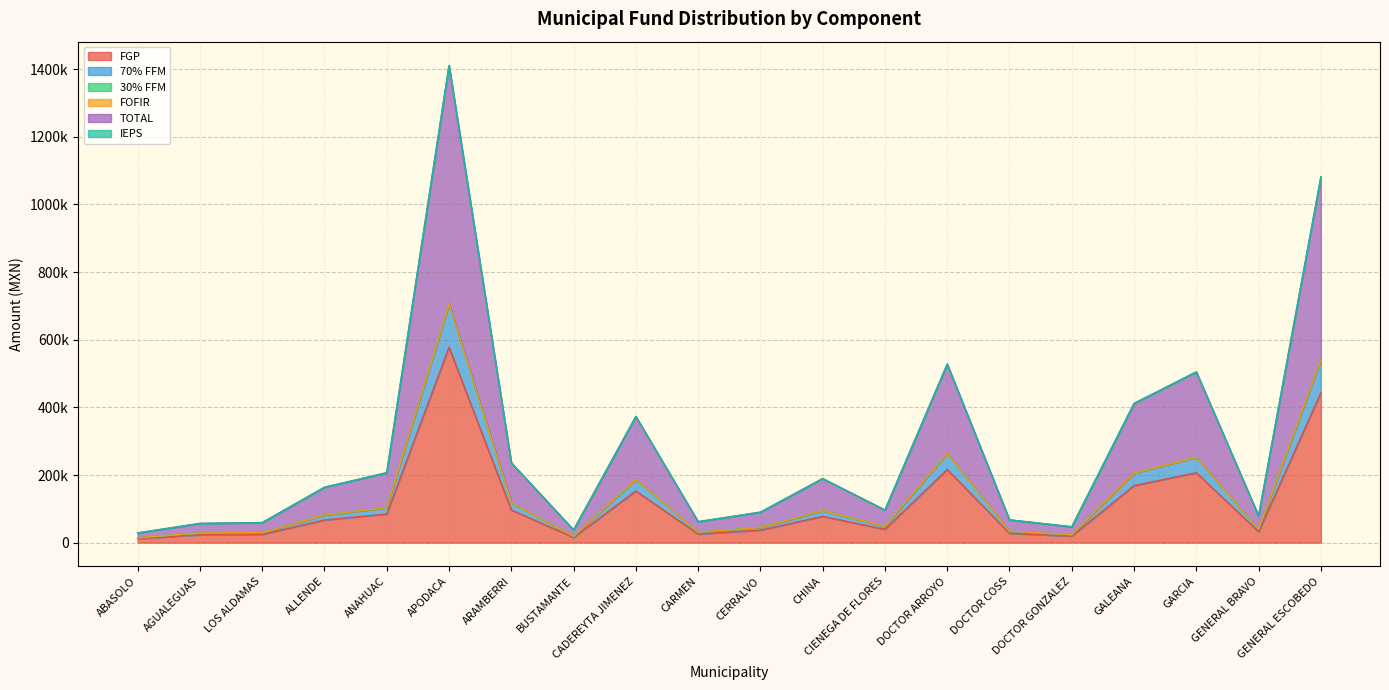

Is the value of FOFIR at BUSTAMANTE greater than the value of TOTAL at GENERAL ESCOBEDO?

No